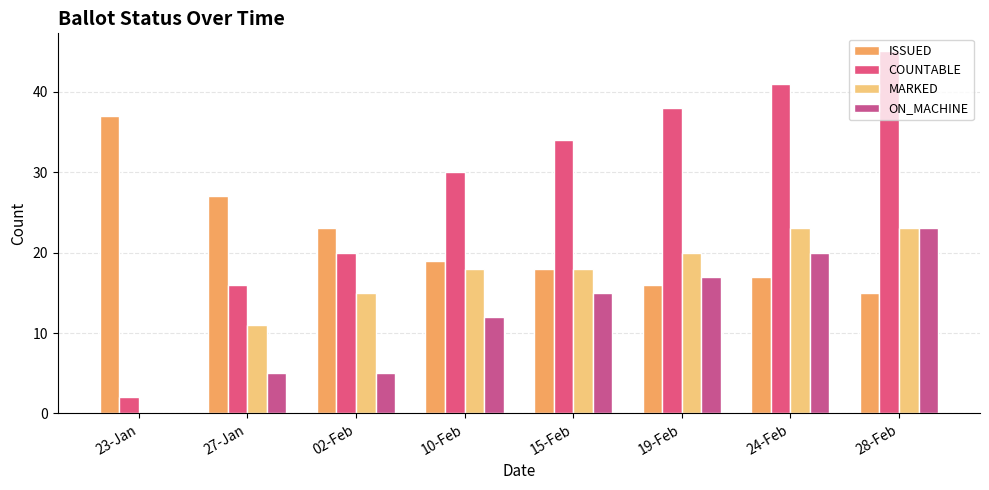

Where is ON_MACHINE nearest to the value 11?

10-Feb